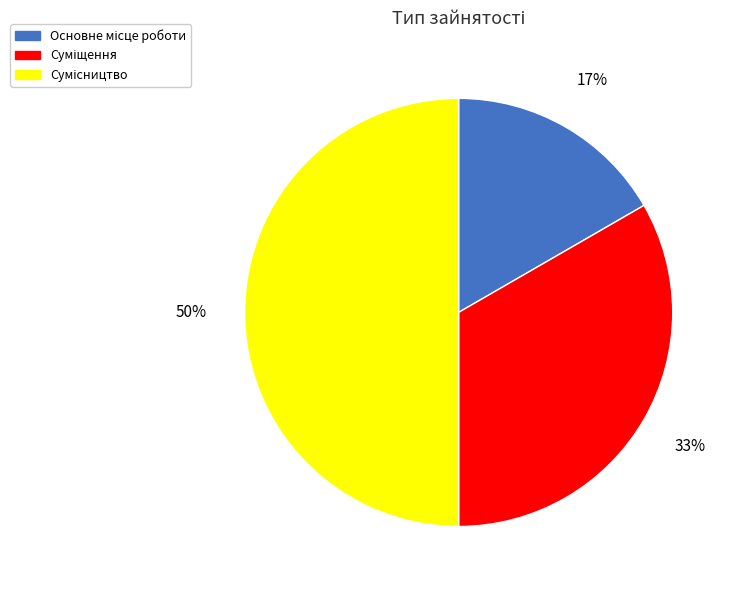

To the nearest percent, what is the average slice percentage?

33%